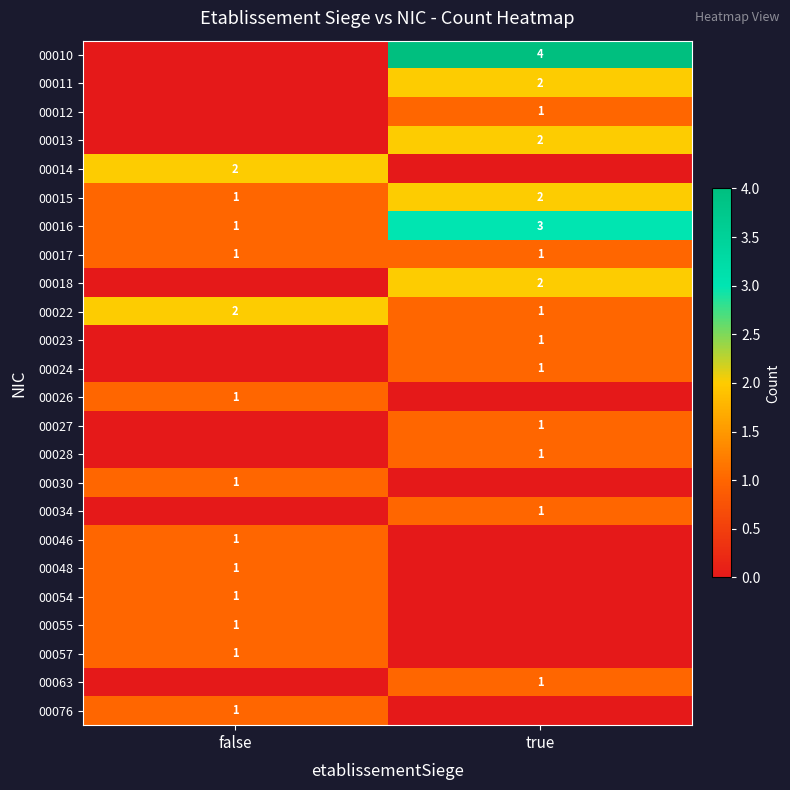

Between true and false, which is larger?

true